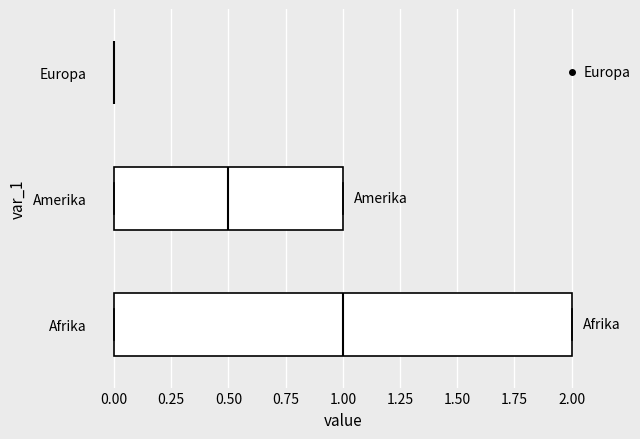

Reading bottom to top, transcribe this box plot: for each box, give where its median line is, the range the box spans, and where its two whiskers end, as read against the x-axis. The values are not printed on the chart, so give them approximately, as read against the axis.

Afrika: median 1.0, box 0.0 to 2.0, whiskers 0.0 to 2.0
Amerika: median 0.5, box 0.0 to 1.0, whiskers 0.0 to 1.0
Europa: box collapsed to a line at 0.0, whiskers 0.0 to 0.0